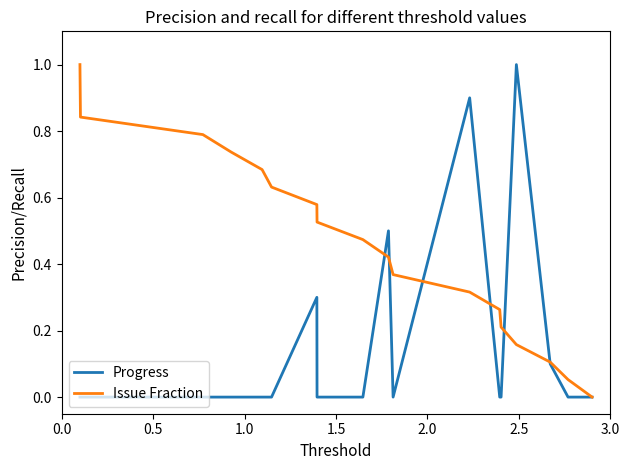

List the series in order of their overall mean, lowest first.

Progress, Issue Fraction